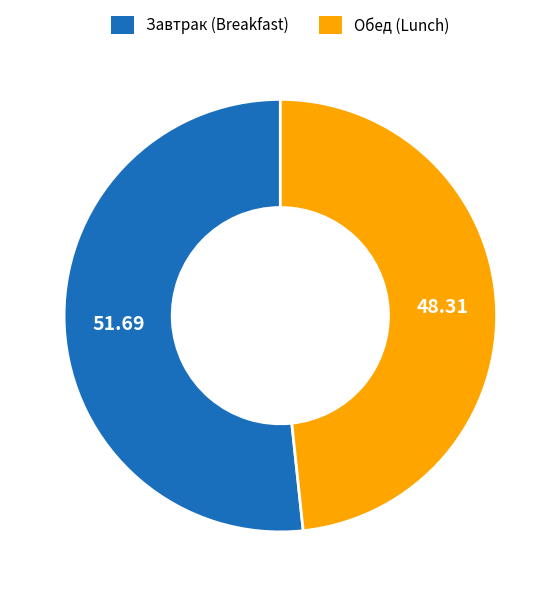

What is the largest slice in the pie chart?

Завтрак (Breakfast)